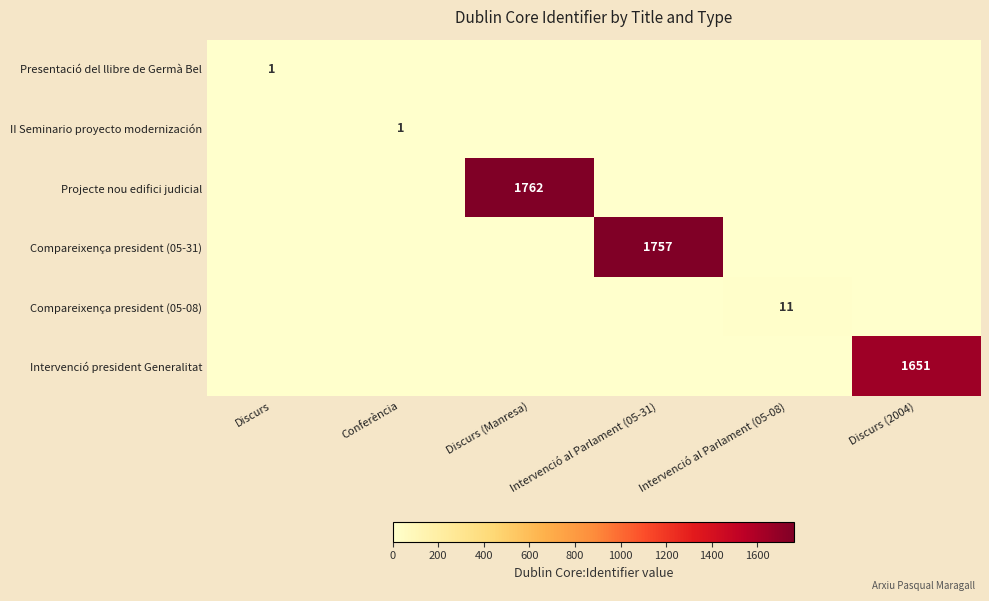

Is it true that Intervenció president Generalitat equals 2292 at Discurs (2004)?

False